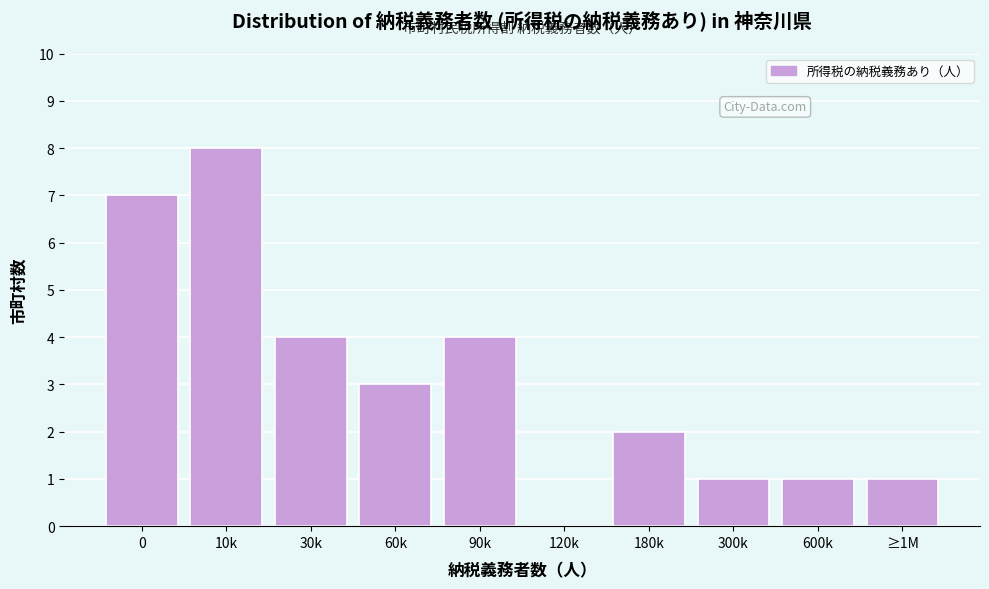

Reading left to right, list all the values displayed in this chart.

0=7	10k=8	30k=4	60k=3	90k=4	120k=0	180k=2	300k=1	600k=1	≥1M=1